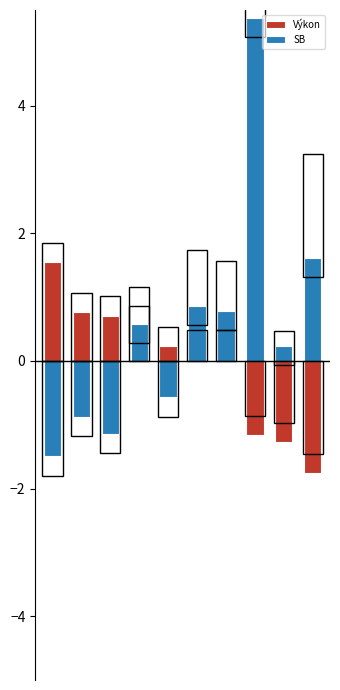

How many data points does each series have?

10